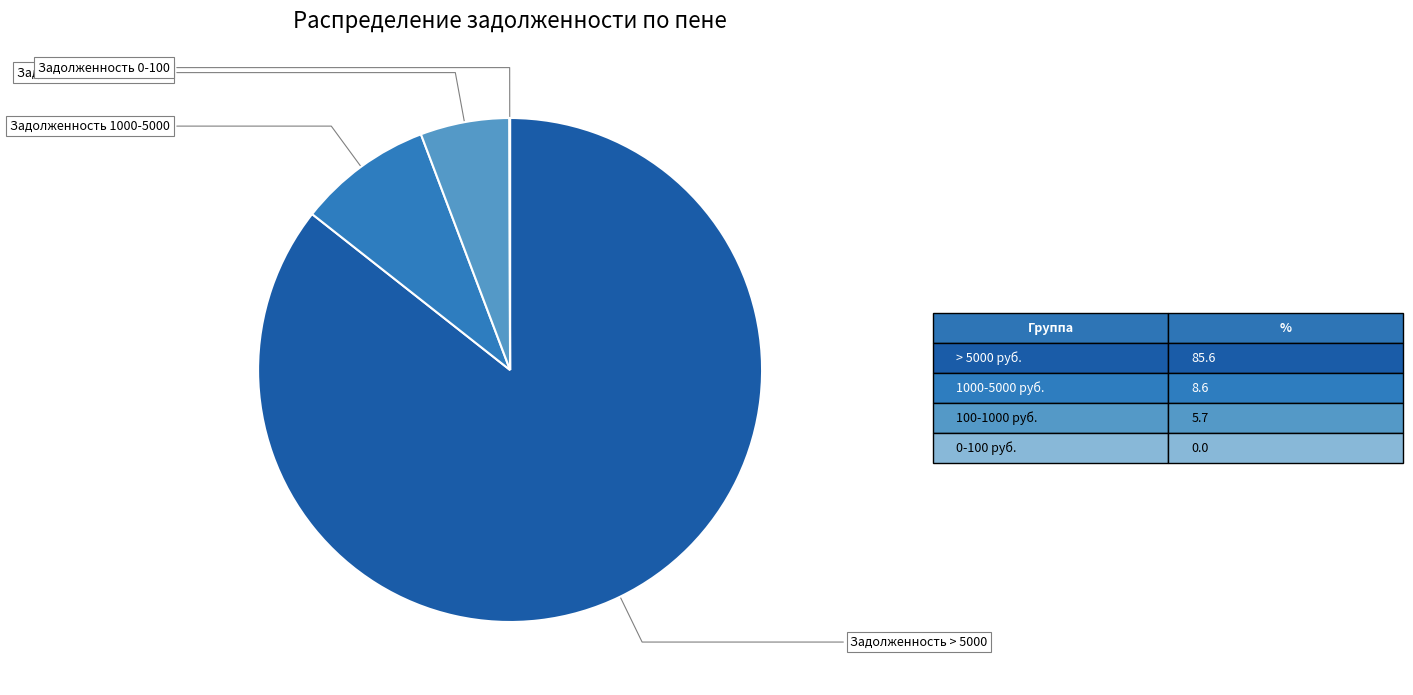

Does any single category account for the majority?

Yes